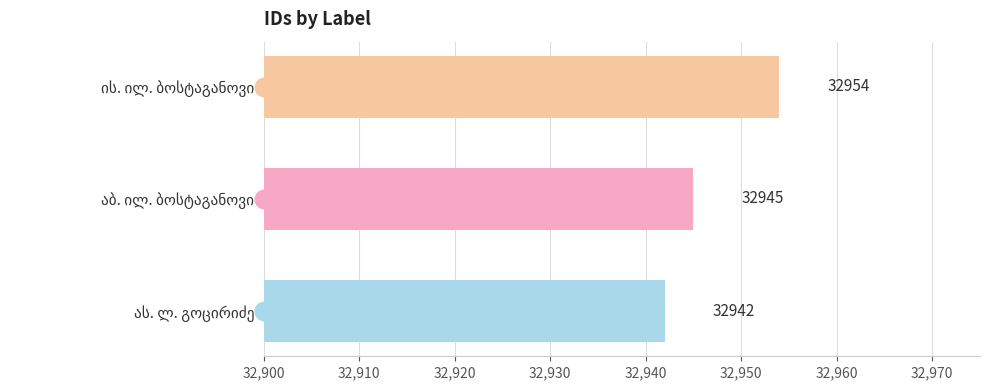

Which has a higher value, ის. ილ. ბოსტაგანოვი or აბ. ილ. ბოსტაგანოვი?

ის. ილ. ბოსტაგანოვი